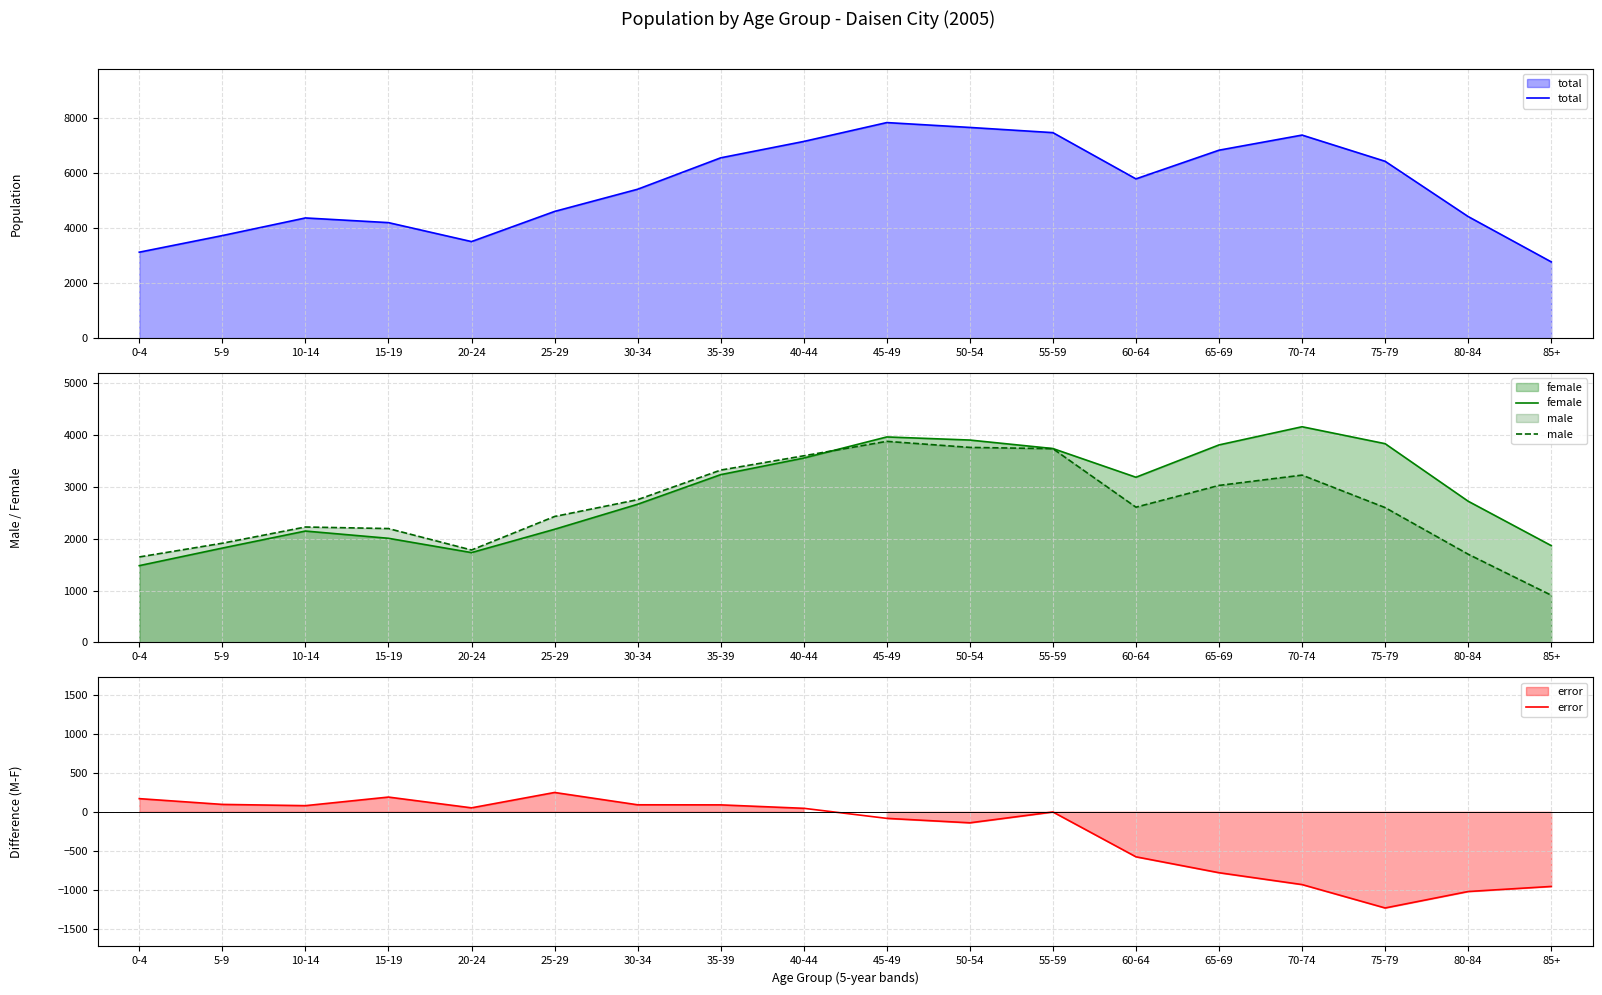

What is the difference between the female values at 40-44 and 70-74?

605